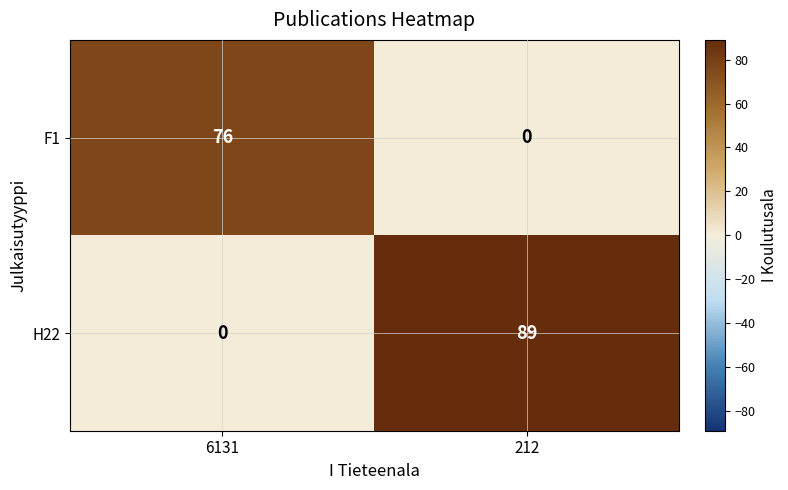

Which category has the highest value across all series?

212